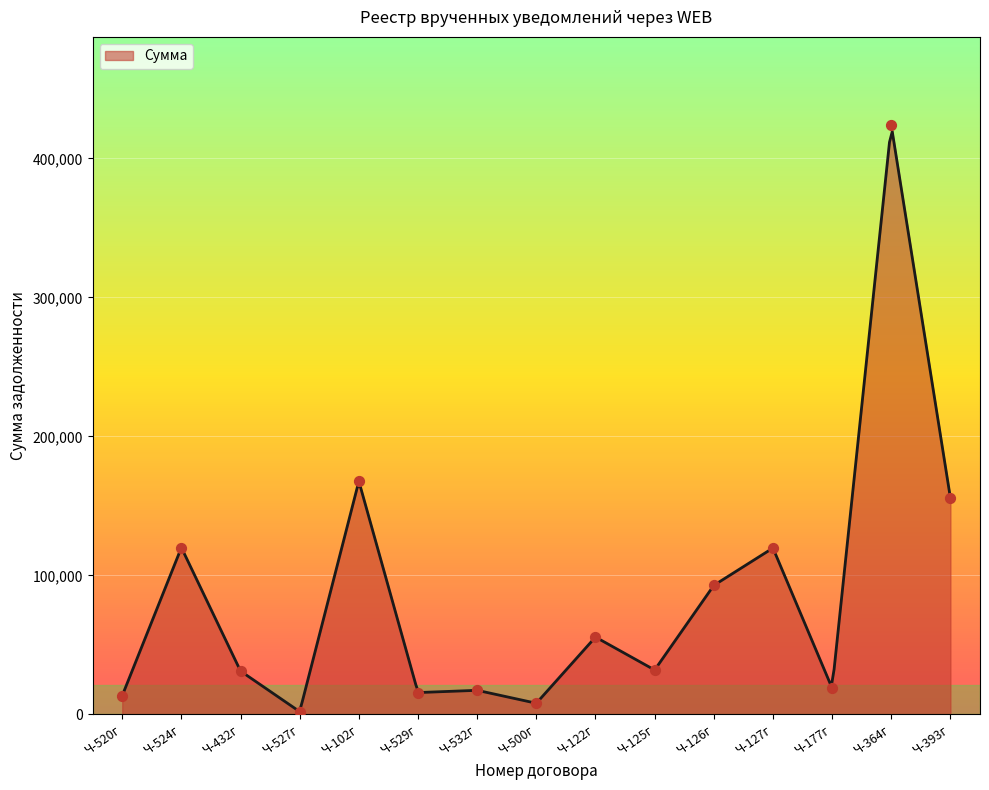

What is the change in value from Ч-102г to Ч-364г?

+256090.4